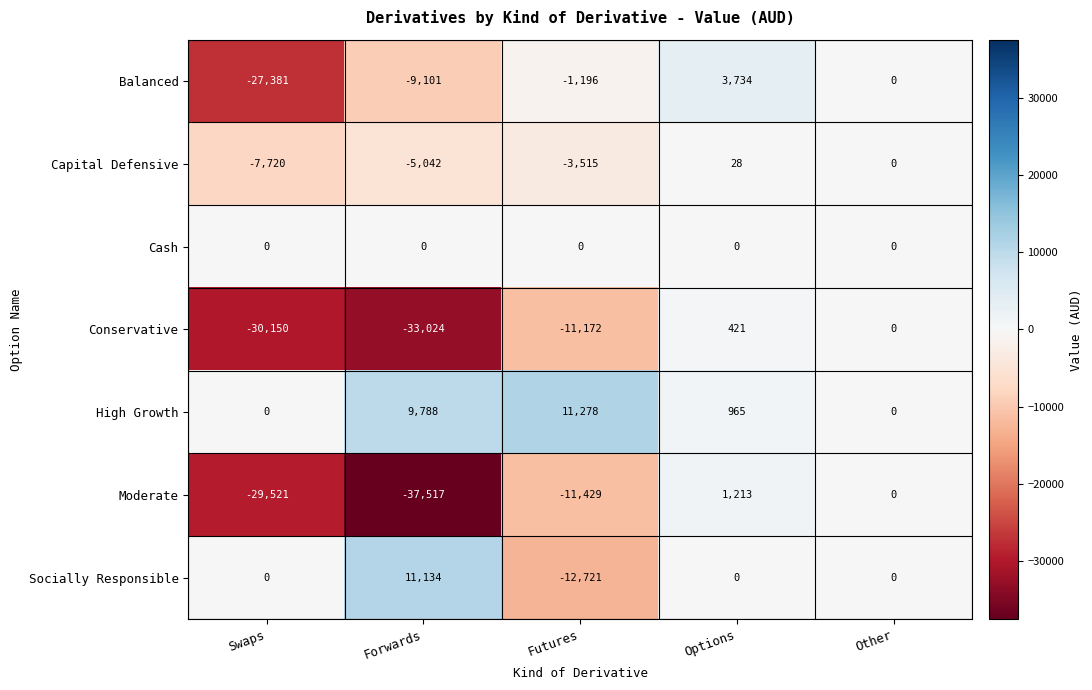

Which series has the widest spread of values?

Moderate